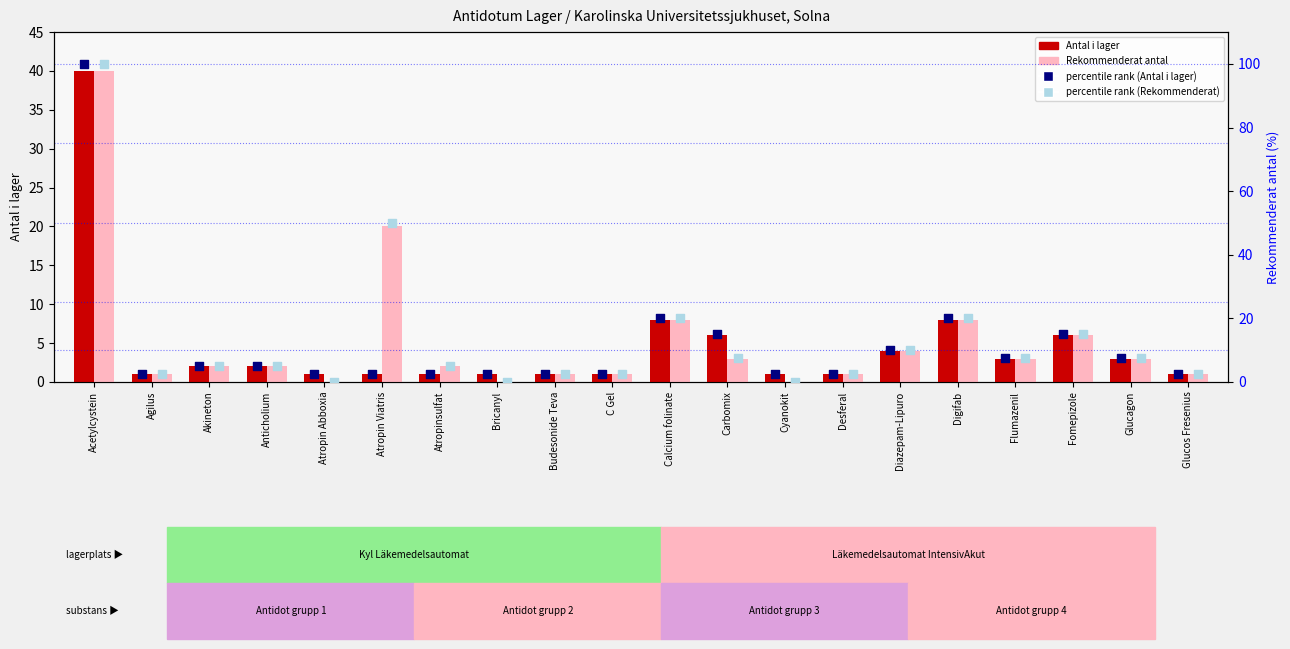

Which series contains the highest Y value?

percentile rank (Antal i lager)